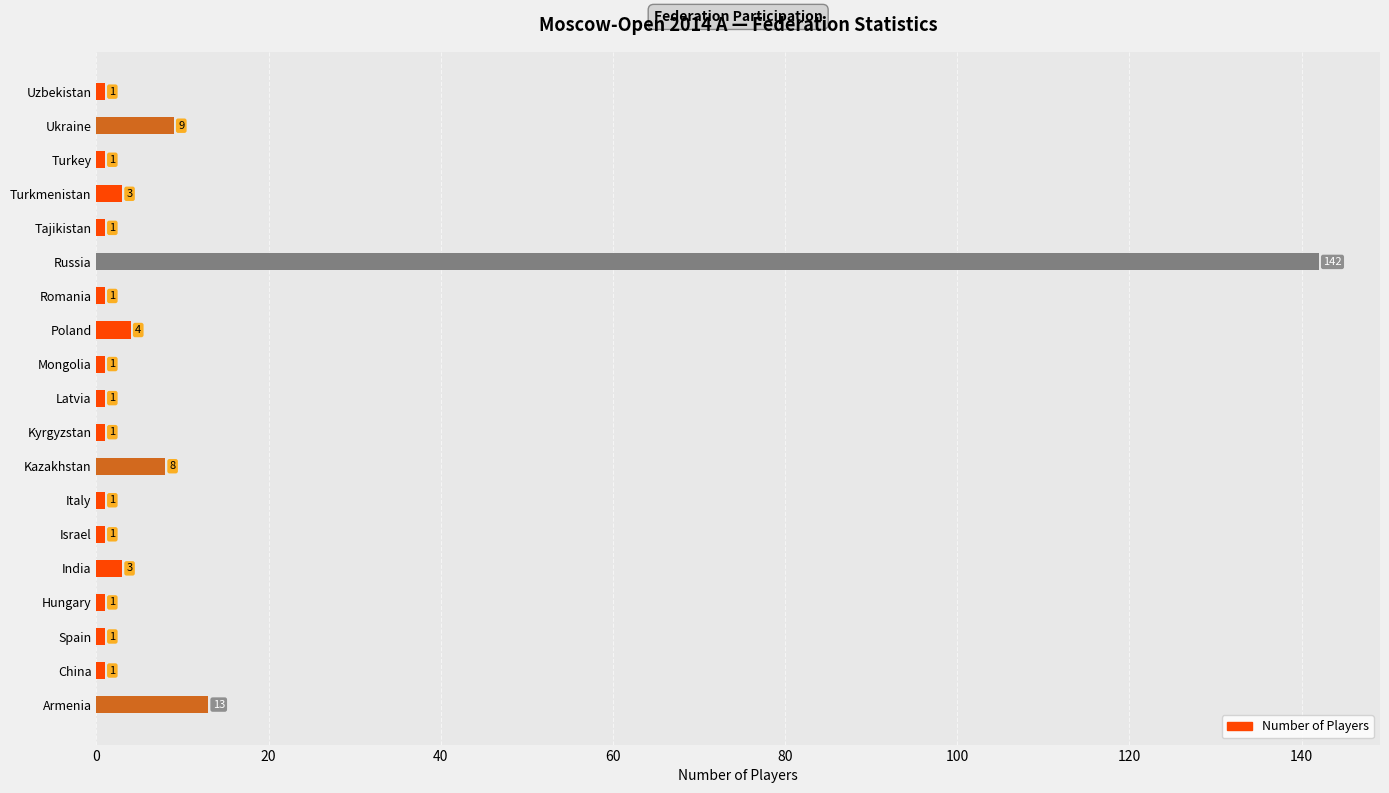

Which category has the highest value across all series?

Russia